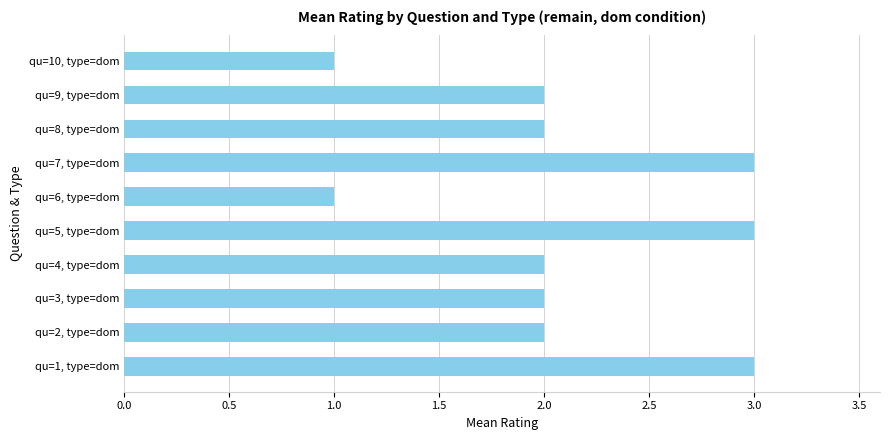

What is the sum of all values?

21